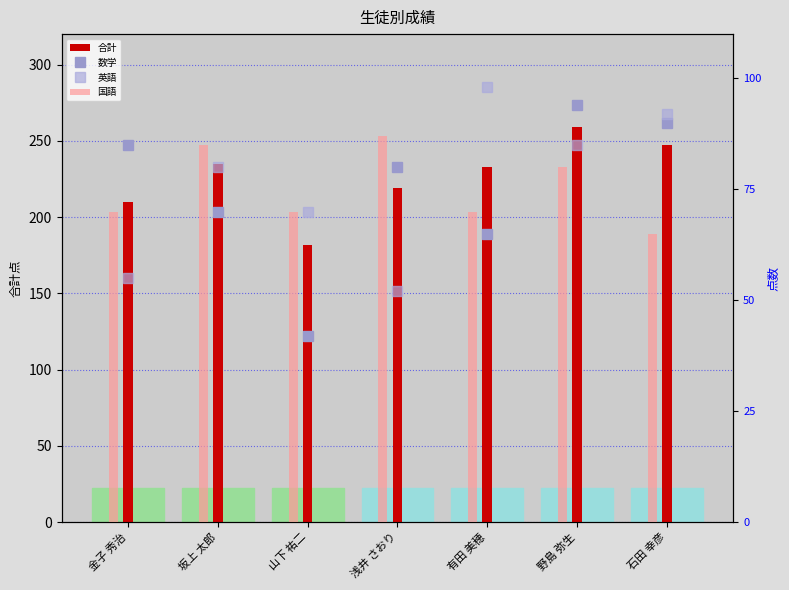

How many groups of bars are there?

7